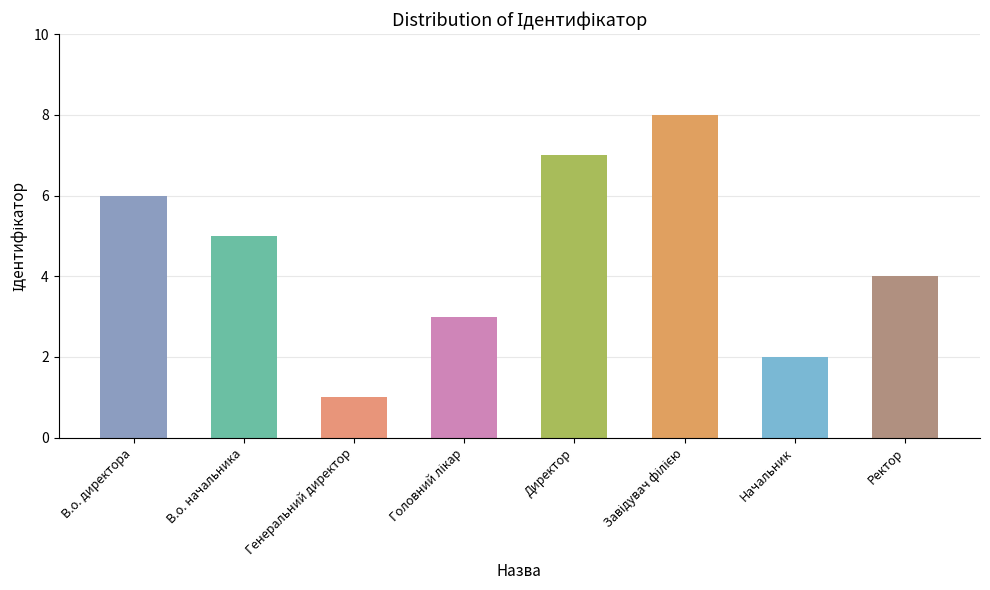

What is the maximum value shown in the chart?

8